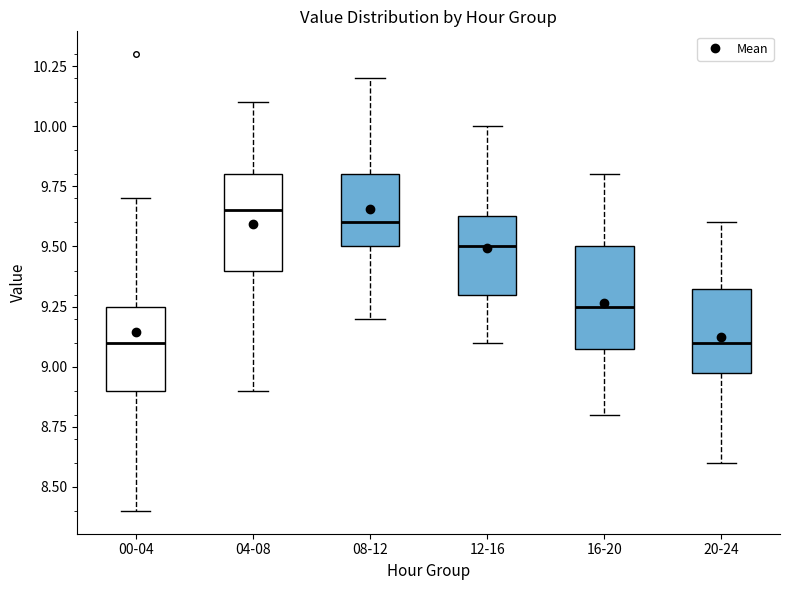

Reading left to right, read every box against the y-axis: the position of its median line, the range the box covers, and the ends of its whiskers. The values are not printed on the chart, so give them approximately, as read against the axis.

00-04: median 9.10, box 8.90 to 9.25, whiskers 8.40 to 9.70
04-08: median 9.65, box 9.40 to 9.80, whiskers 8.90 to 10.10
08-12: median 9.60, box 9.50 to 9.80, whiskers 9.20 to 10.20
12-16: median 9.50, box 9.30 to 9.65, whiskers 9.10 to 10.00
16-20: median 9.25, box 9.10 to 9.50, whiskers 8.80 to 9.80
20-24: median 9.10, box 9.00 to 9.35, whiskers 8.60 to 9.60